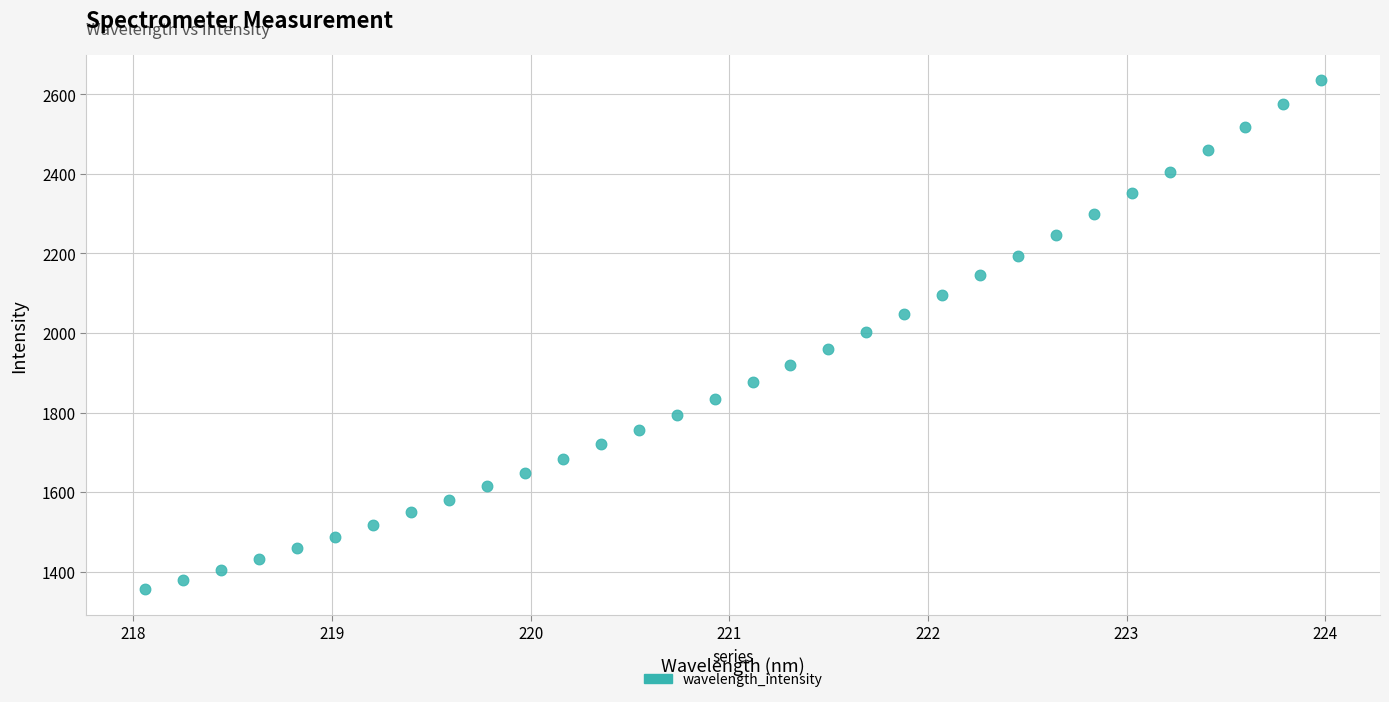

What is the range of Y values (max minus min)?

1279.2